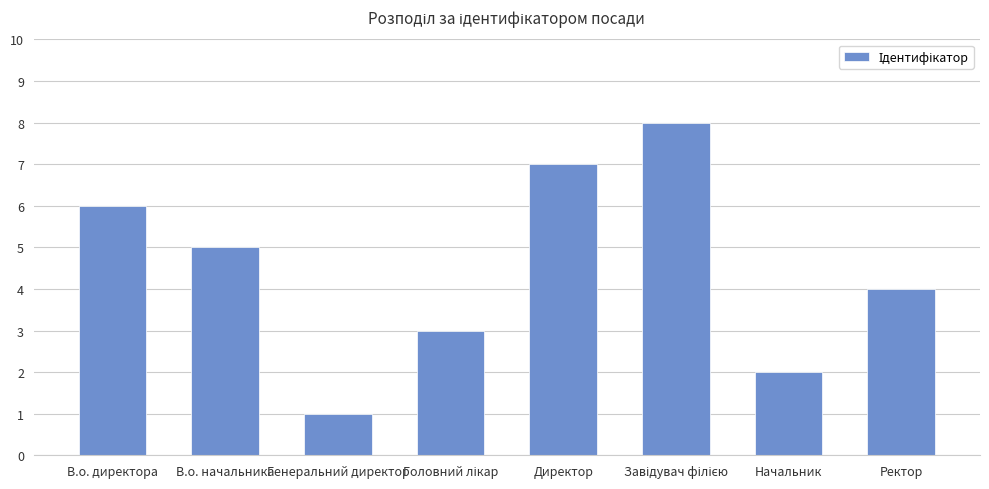

What is the greatest value displayed?

8